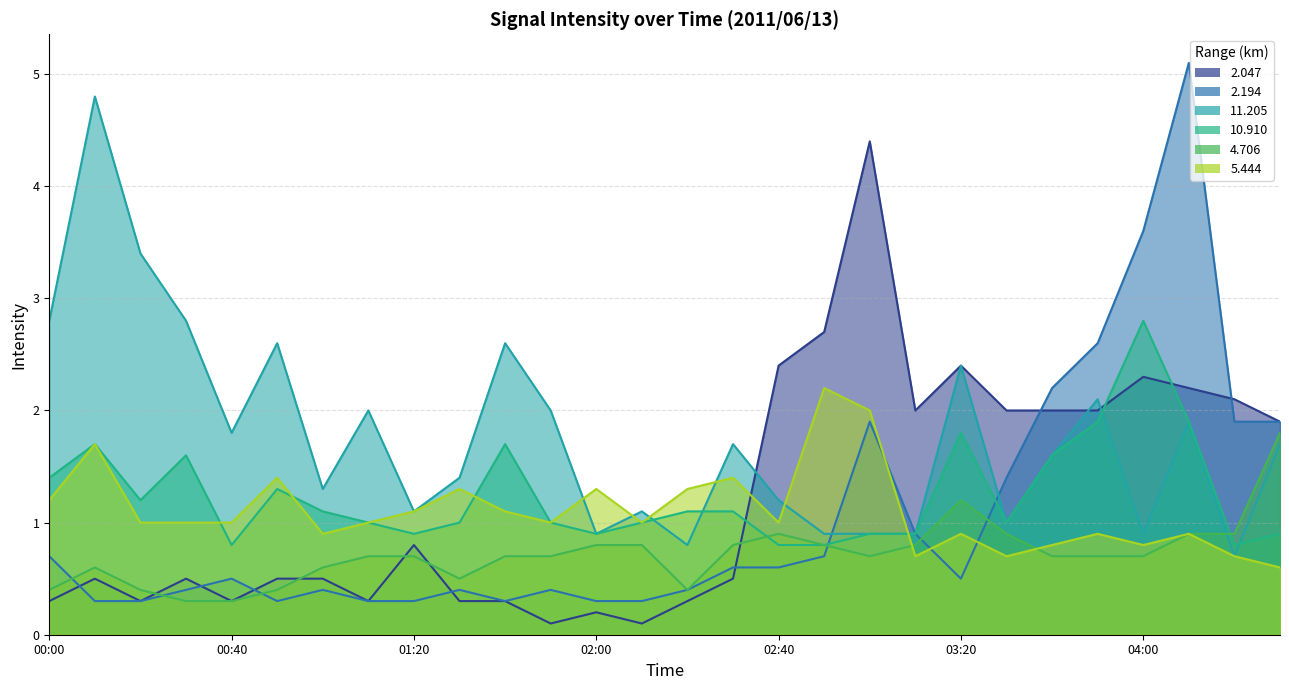

How many interior local peaks does the 2.047 series have?

7